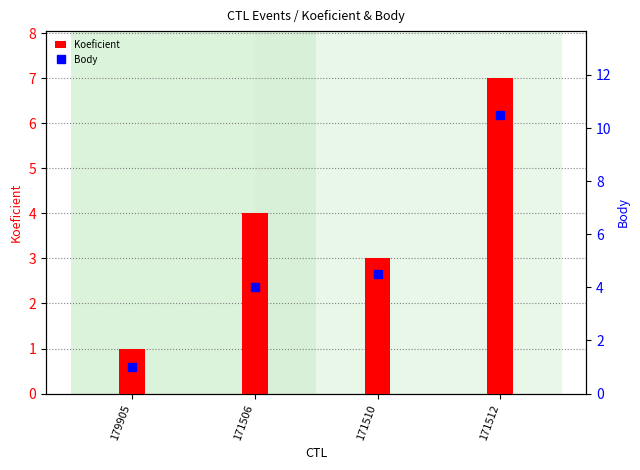

List the labels in order of Body value, largest first.

171512, 171510, 171506, 179905